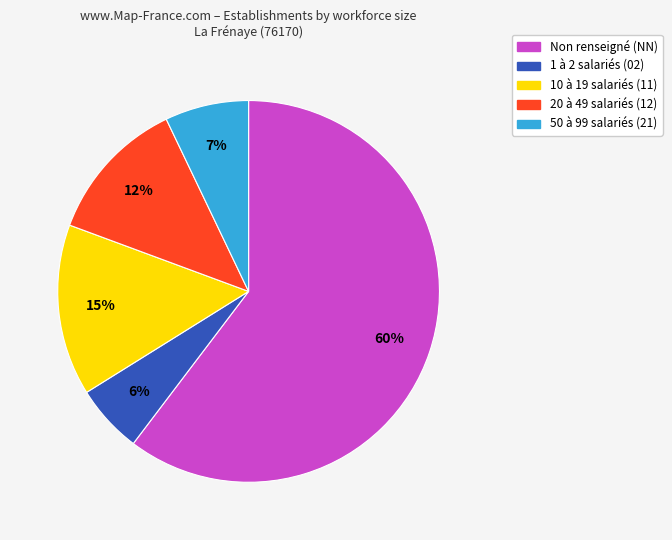

How many segments does this pie chart have?

5